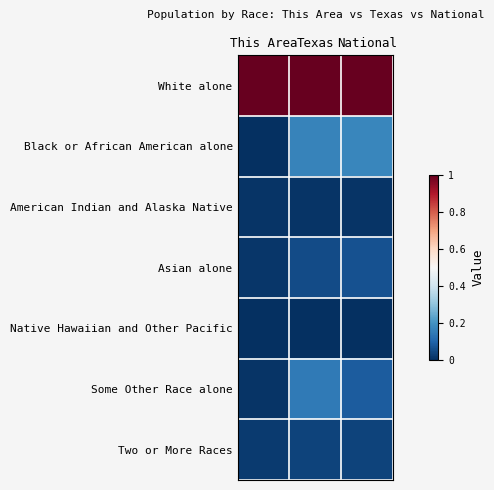

Rank the series by their maximum value, from highest to lowest.

White alone, Black or African American alone, Some Other Race alone, Asian alone, Two or More Races, American Indian and Alaska Native, Native Hawaiian and Other Pacific